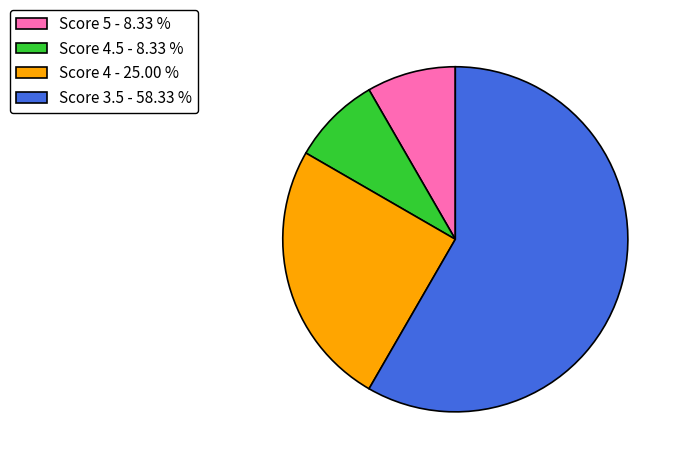

What is the ratio of the value at Score 3.5 - 58.33 % to the value at Score 5 - 8.33 %?

7.0